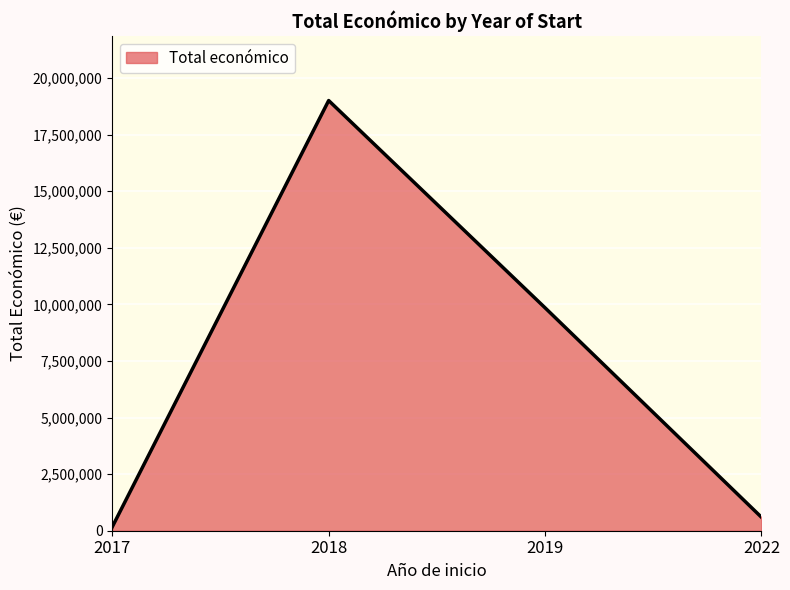

Rank the categories by value from highest to lowest.

2018, 2019, 2022, 2017